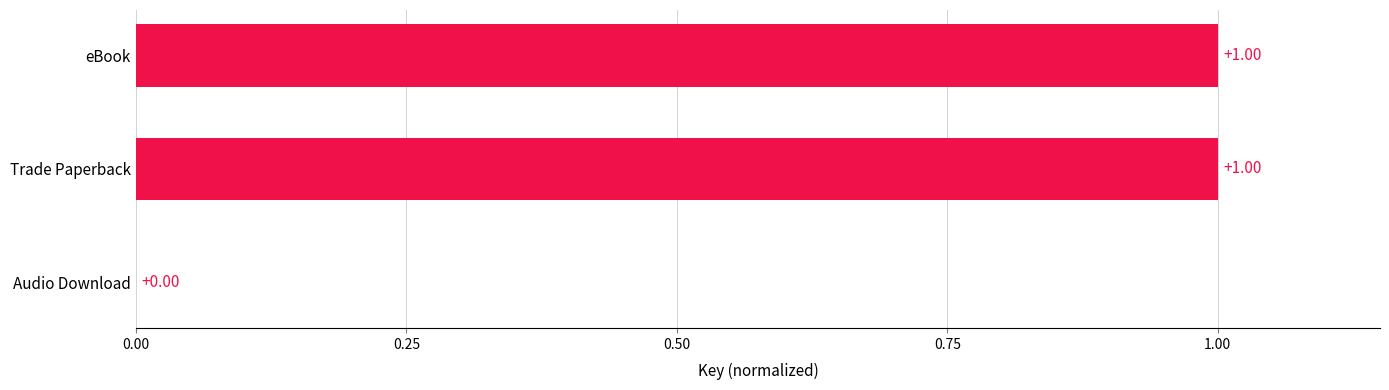

Where is the data nearest to the value 0?

Audio Download